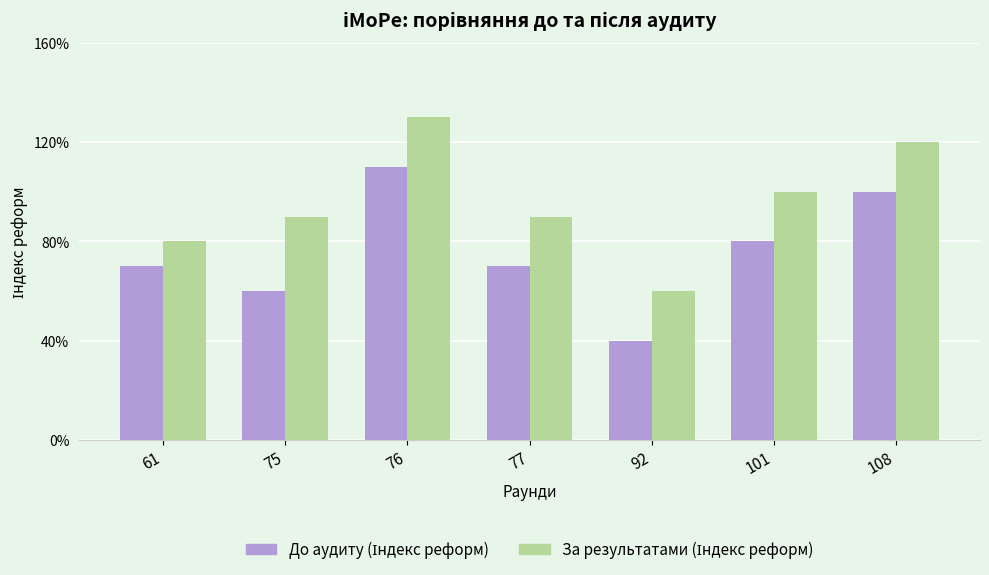

Reading left to right, list all the values displayed in this chart.

До аудиту (Індекс реформ): 61=0.7	75=0.6	76=1.1	77=0.7	92=0.4	101=0.8	108=1.0
За результатами (Індекс реформ): 61=0.8	75=0.9	76=1.3	77=0.9	92=0.6	101=1.0	108=1.2